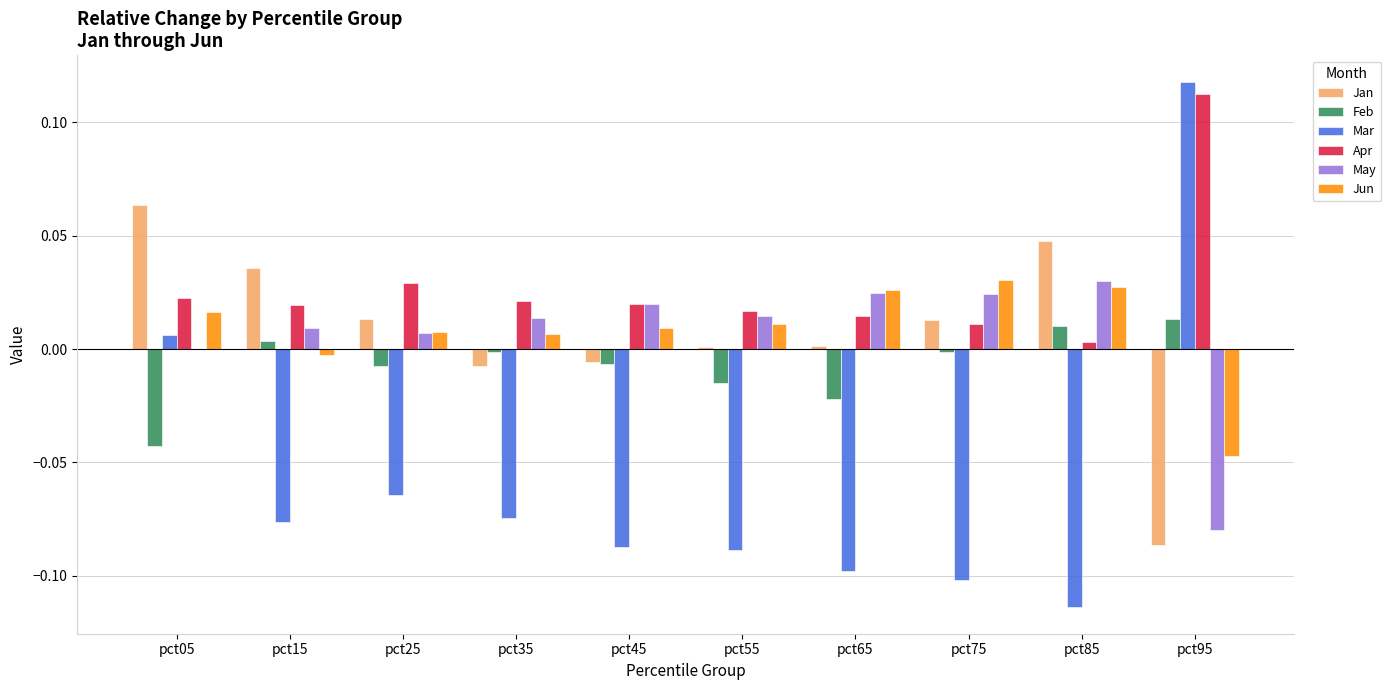

Is it true that Apr equals 0.0 at pct55?

True